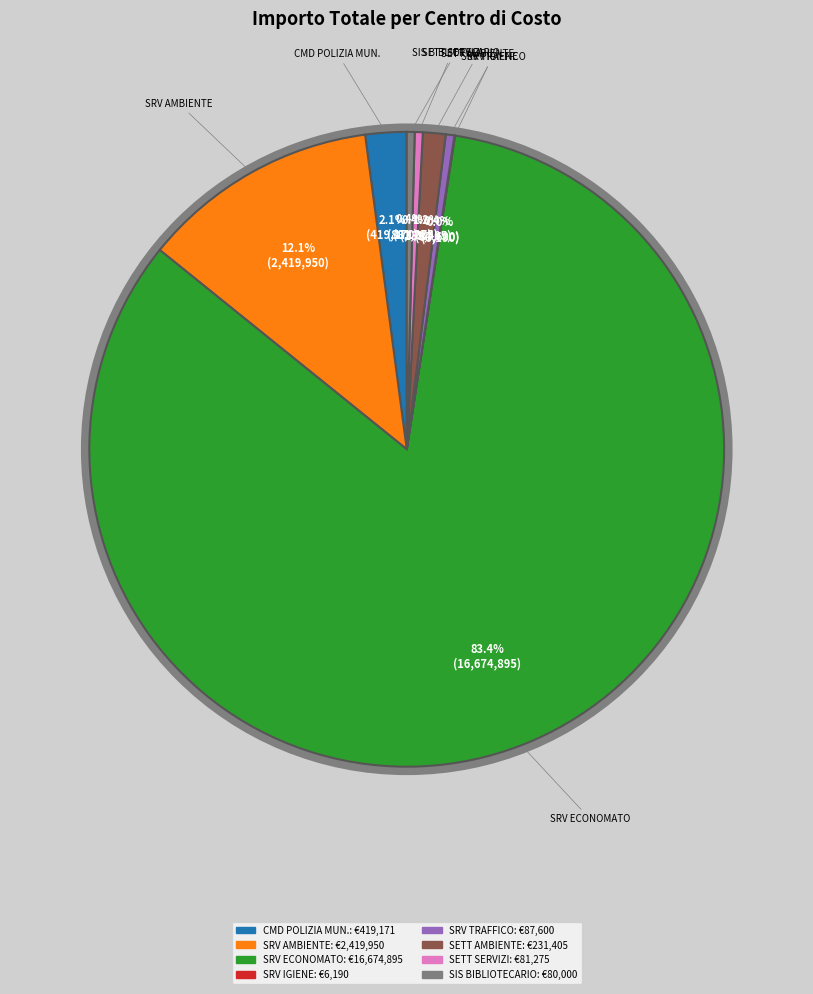

Is there a majority slice in this chart?

Yes